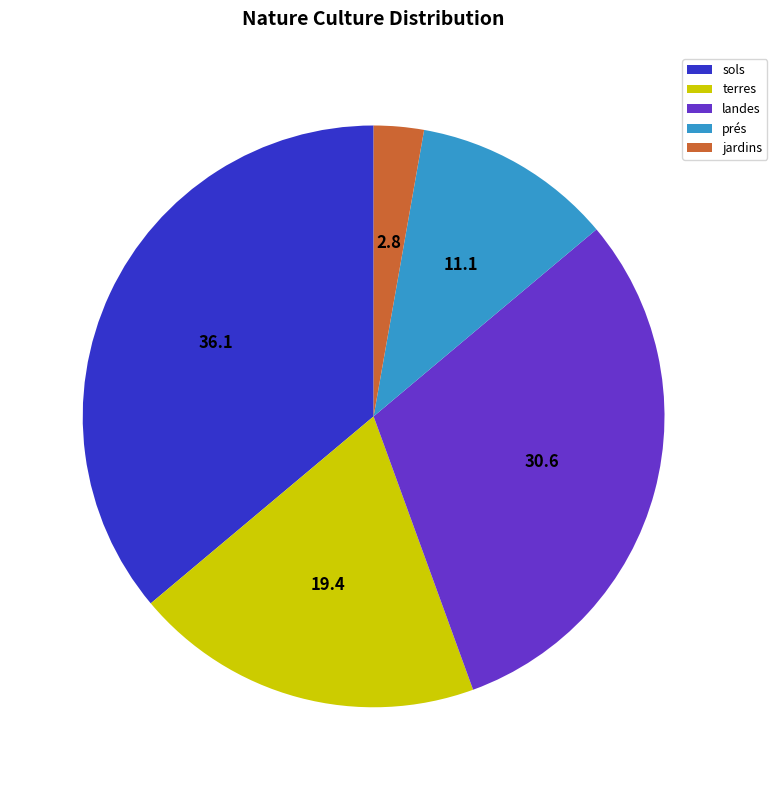

True or false: terres accounts for 19% of the total.

True